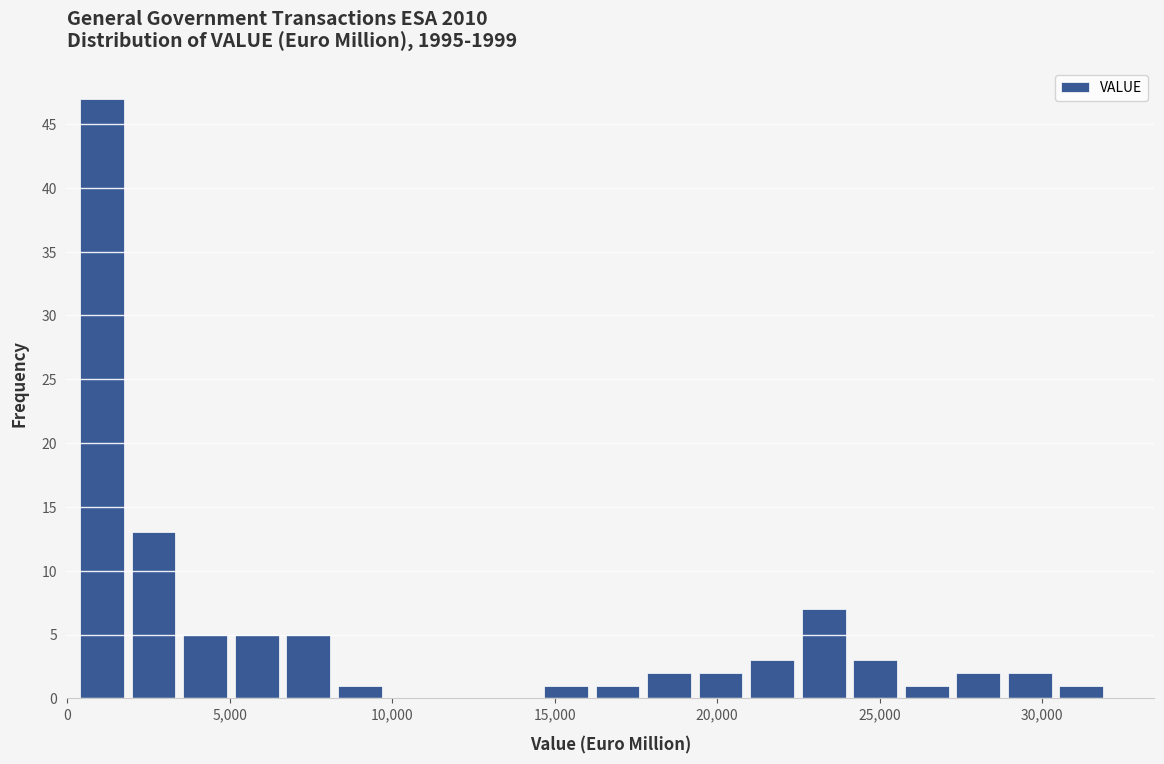

Read against the x-axis, roughly where is the centre of the tallest bar?

1000